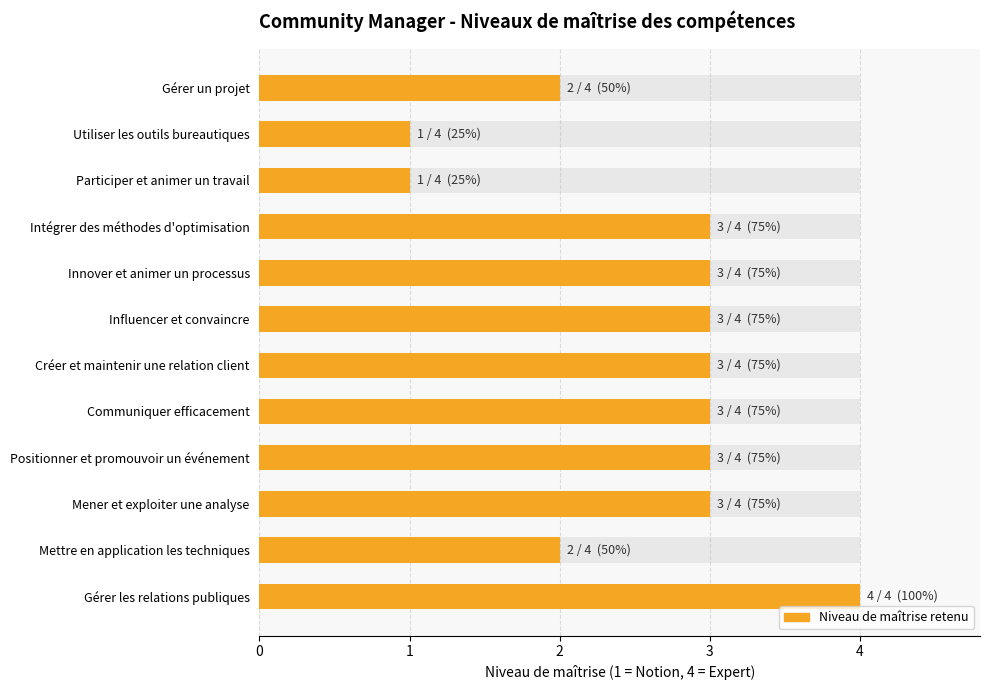

Does the chart contain stacked bars?

No